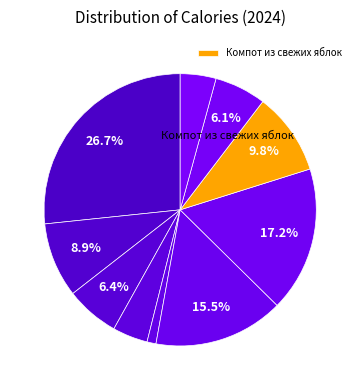

Is there any slice that represents more than half of the pie?

No